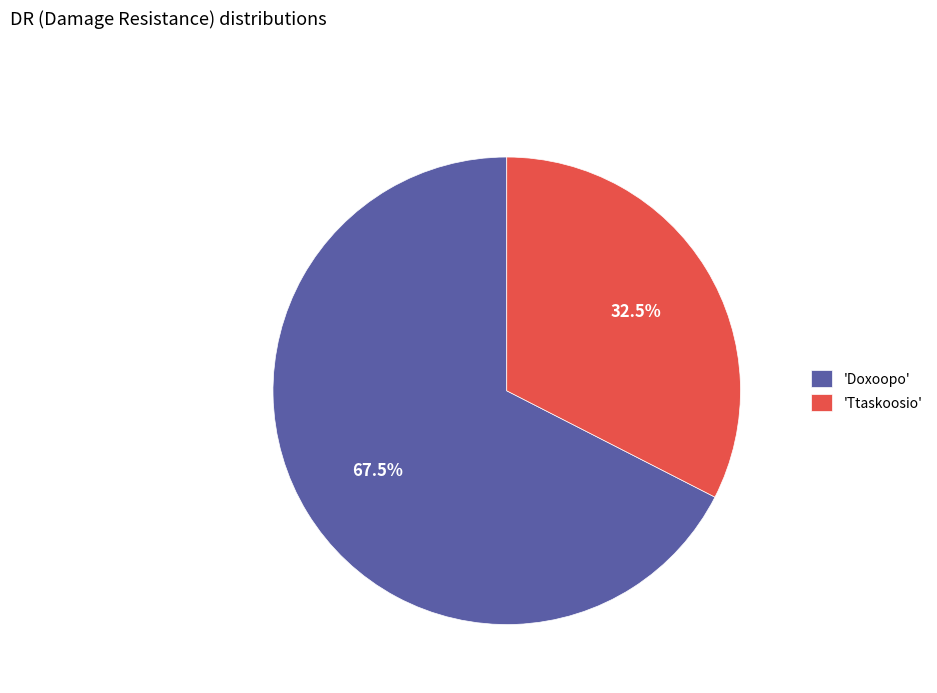

How many slices are in this pie chart?

2